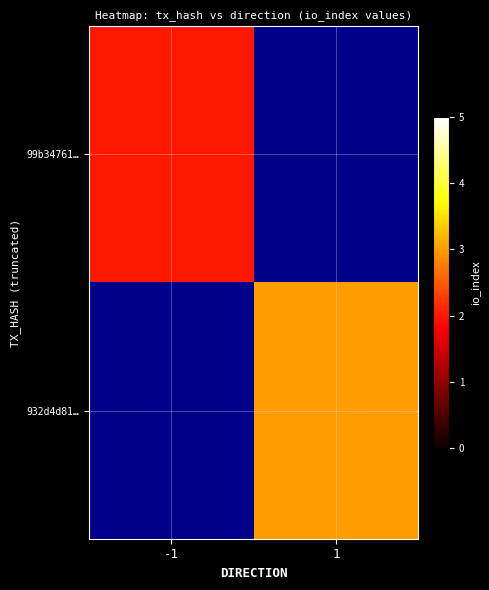

Read the 99b34761… value at -1.

2.0